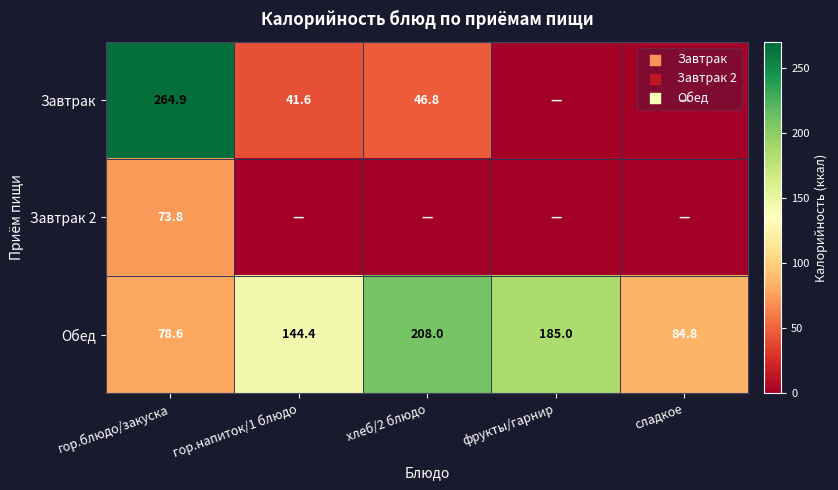

Where does the Обед series first go above 144?

гор.напиток/1 блюдо